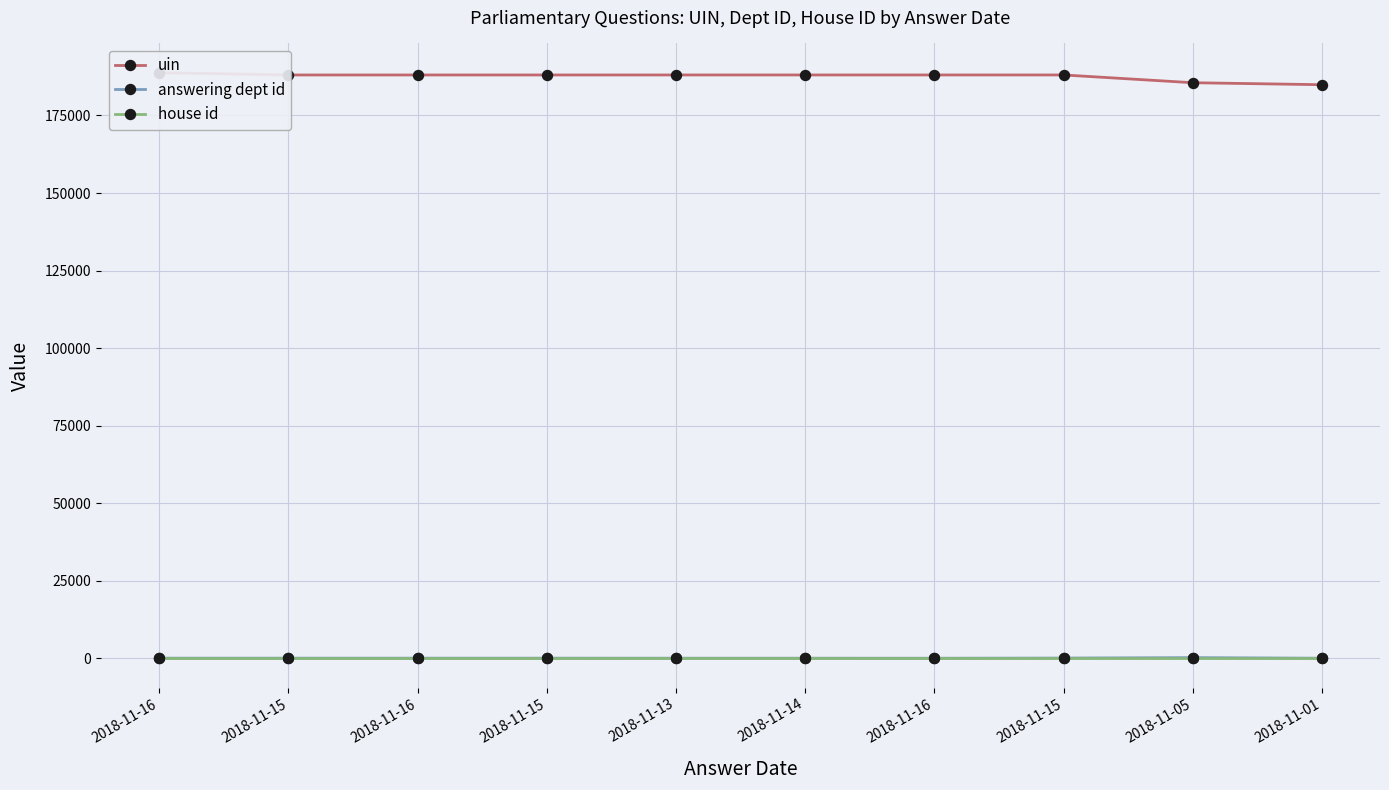

What is the average value of the uin series?

187569